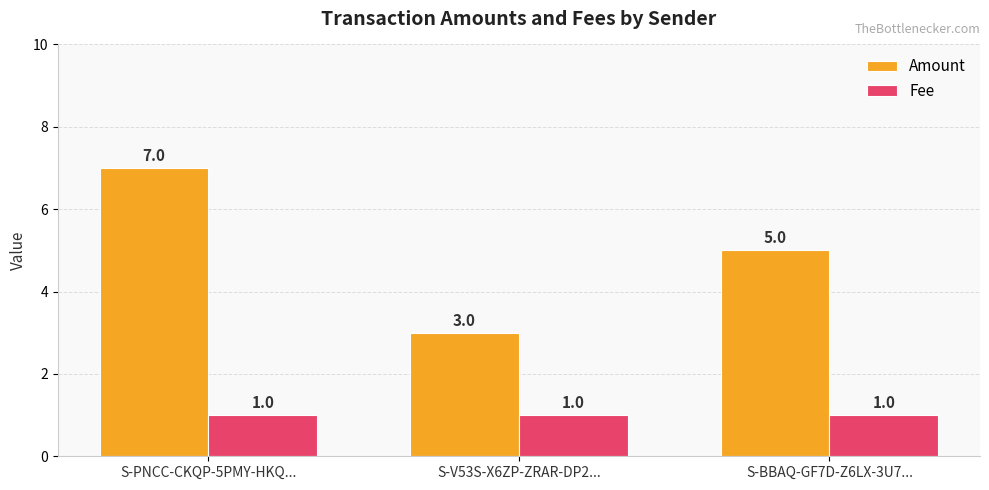

What is the total value across all series at S-V53S-X6ZP-ZRAR-DP2...?

4